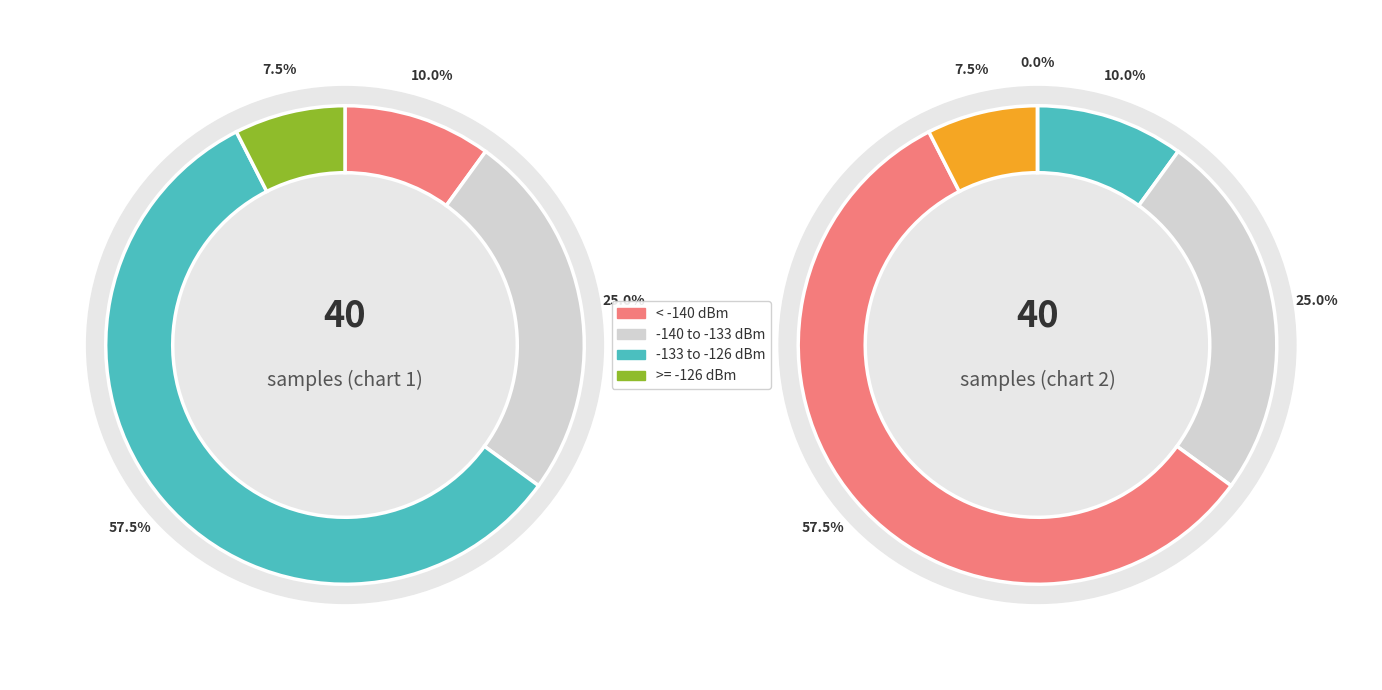

How many slices are in this pie chart?

4